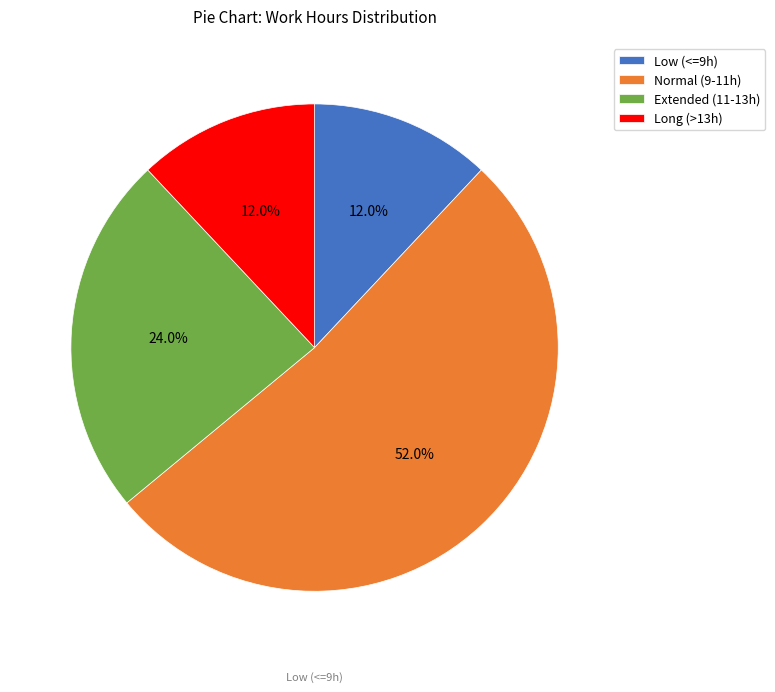

Do Long (>13h) and Extended (11-13h) together represent more than half of the pie?

No